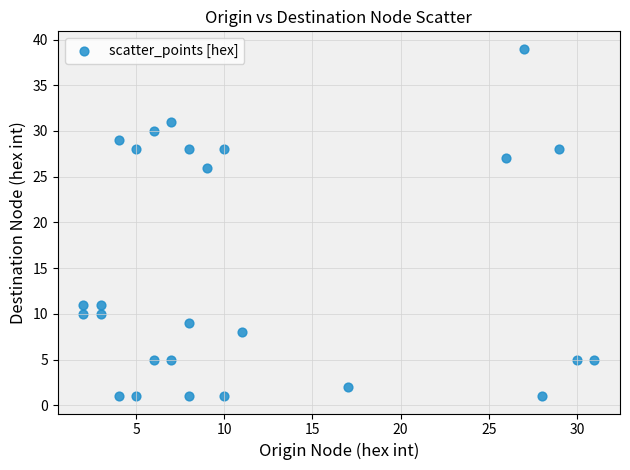

What is the range of X values (max minus min)?

29